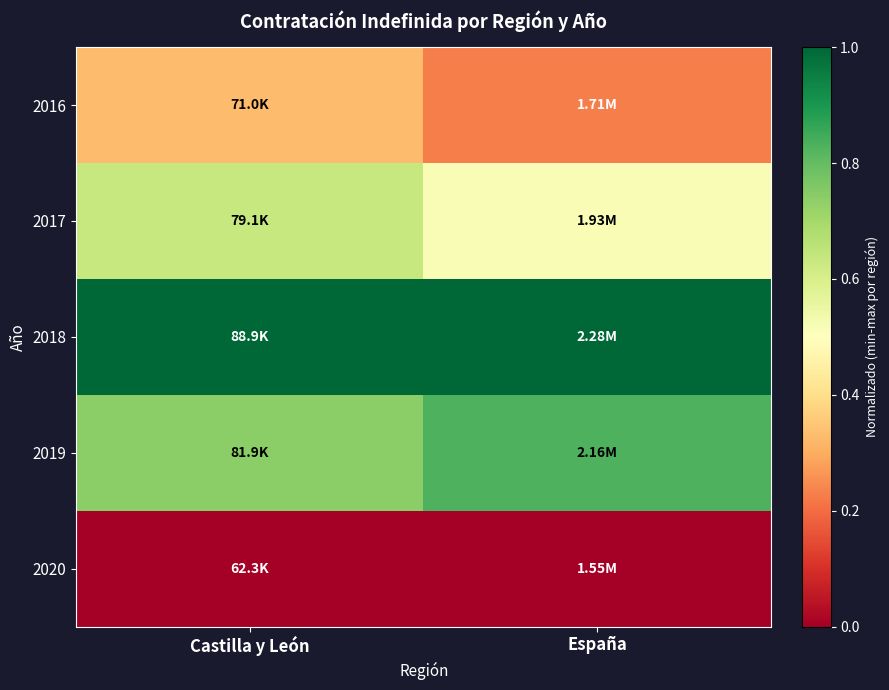

Reading left to right, extract all data points from this chart.

2016: Castilla y León=0.3	España=0.2
2017: Castilla y León=0.6	España=0.5
2018: Castilla y León=1.0	España=1.0
2019: Castilla y León=0.7	España=0.8
2020: Castilla y León=0.0	España=0.0